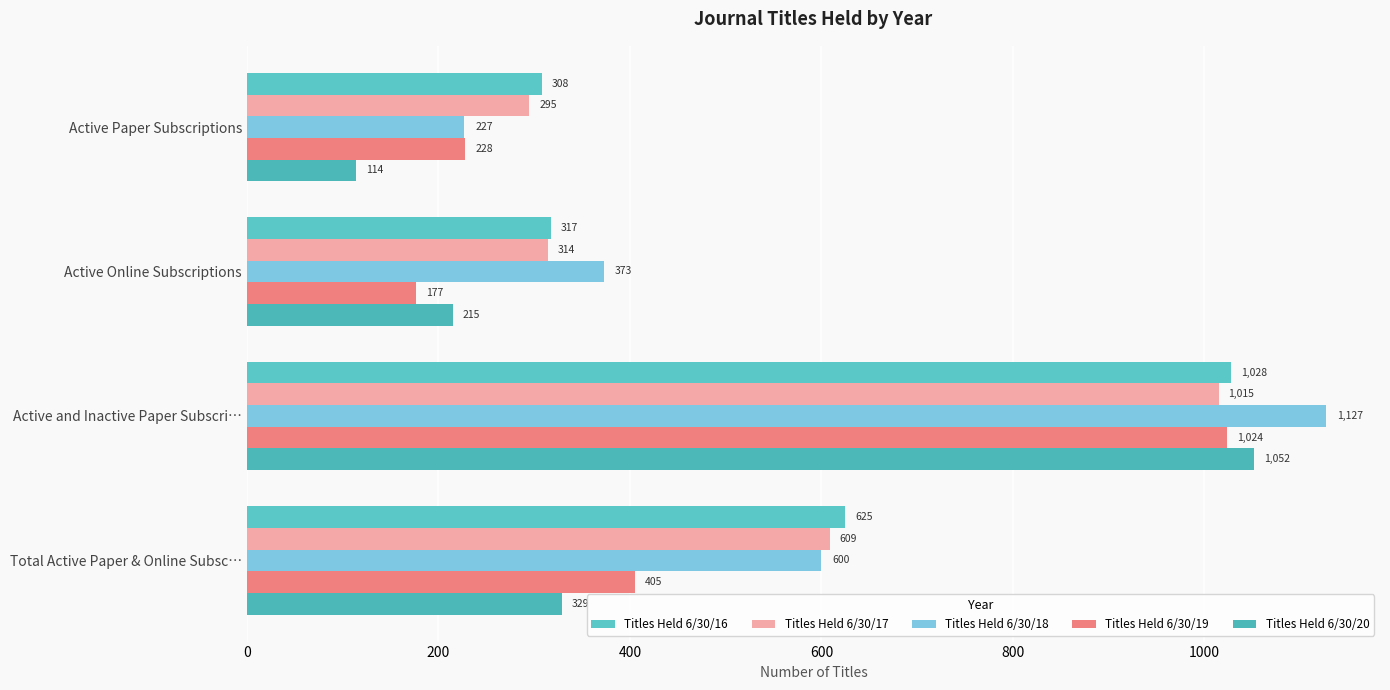

How many categories are shown in the chart?

4